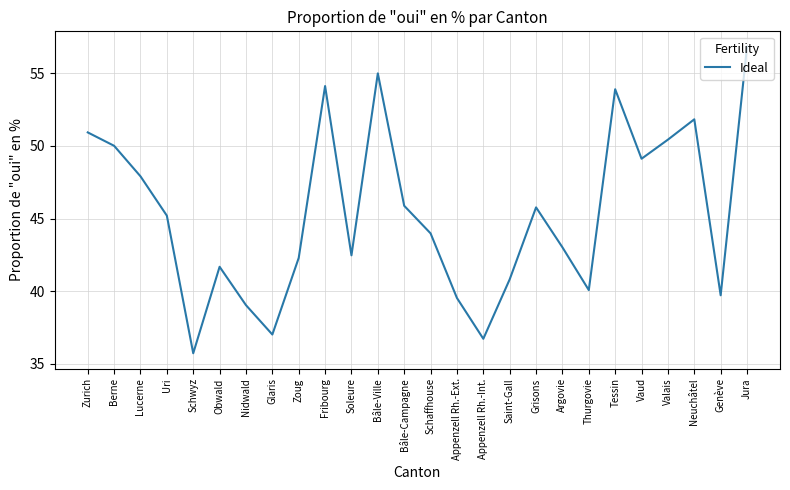

Reading right to left, extract all data points from this chart.

56.8	39.7	51.8	50.4	49.1	53.9	40.1	43.0	45.8	40.8	36.7	39.5	44.0	45.9	55.0	42.5	54.1	42.3	37.0	39.0	41.7	35.7	45.2	47.9	50.0	50.9